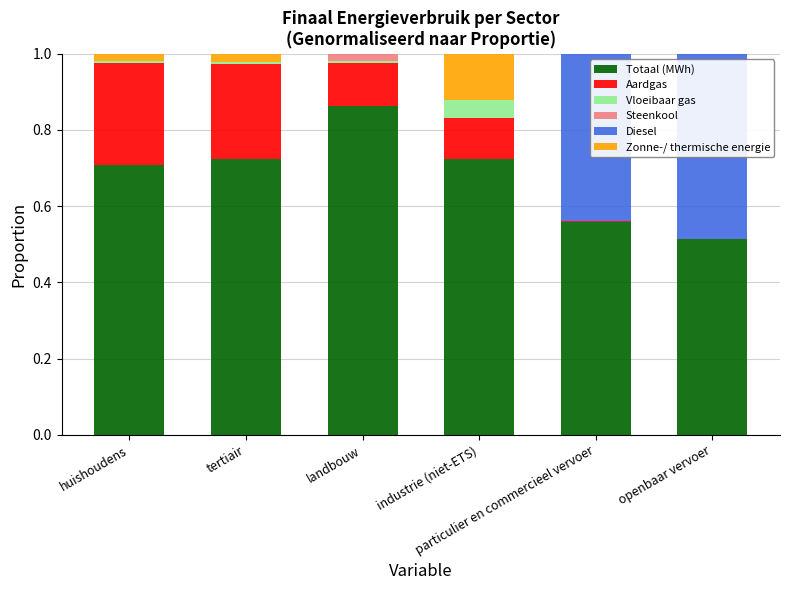

What is the sum of all Totaal (MWh) values?

4.1